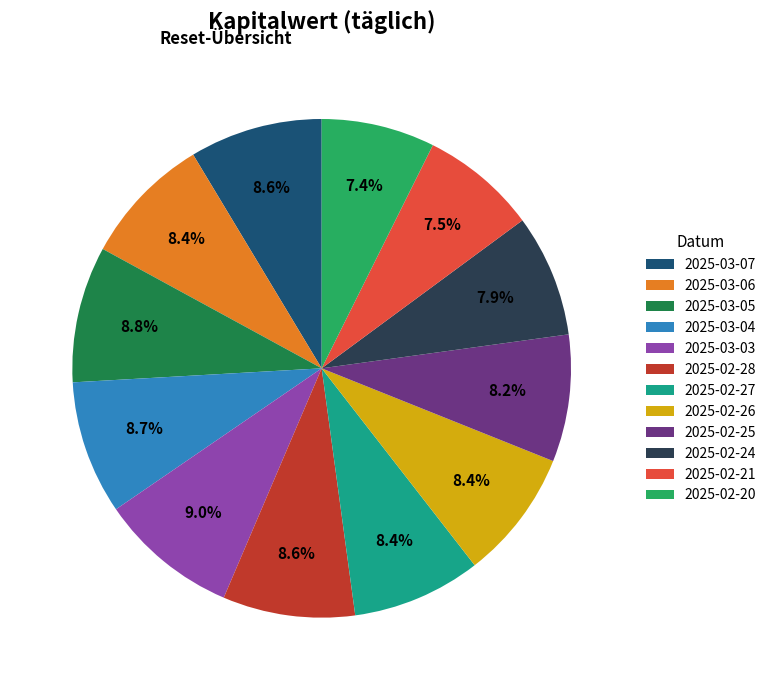

What is the ratio of the value at 2025-02-20 to the value at 2025-03-07?

0.9